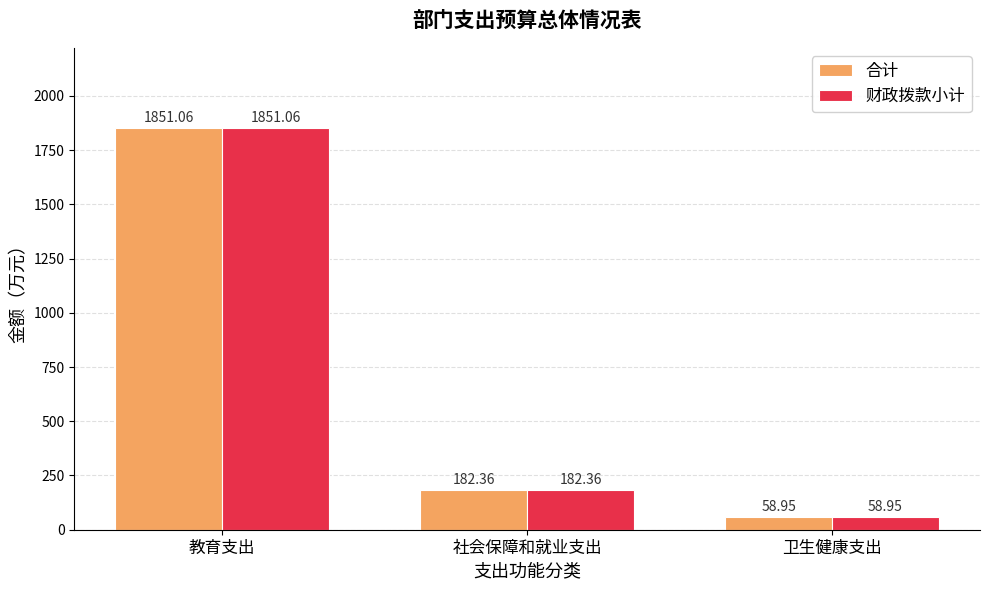

Which category has the lowest value across all series?

卫生健康支出